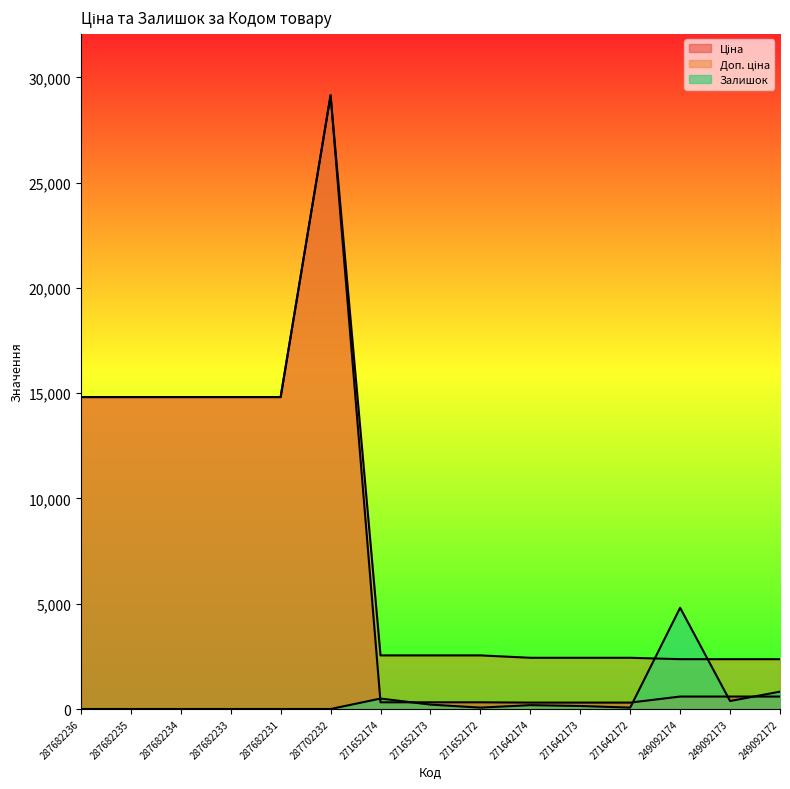

What is the label of the 13th point from the left?

249092174